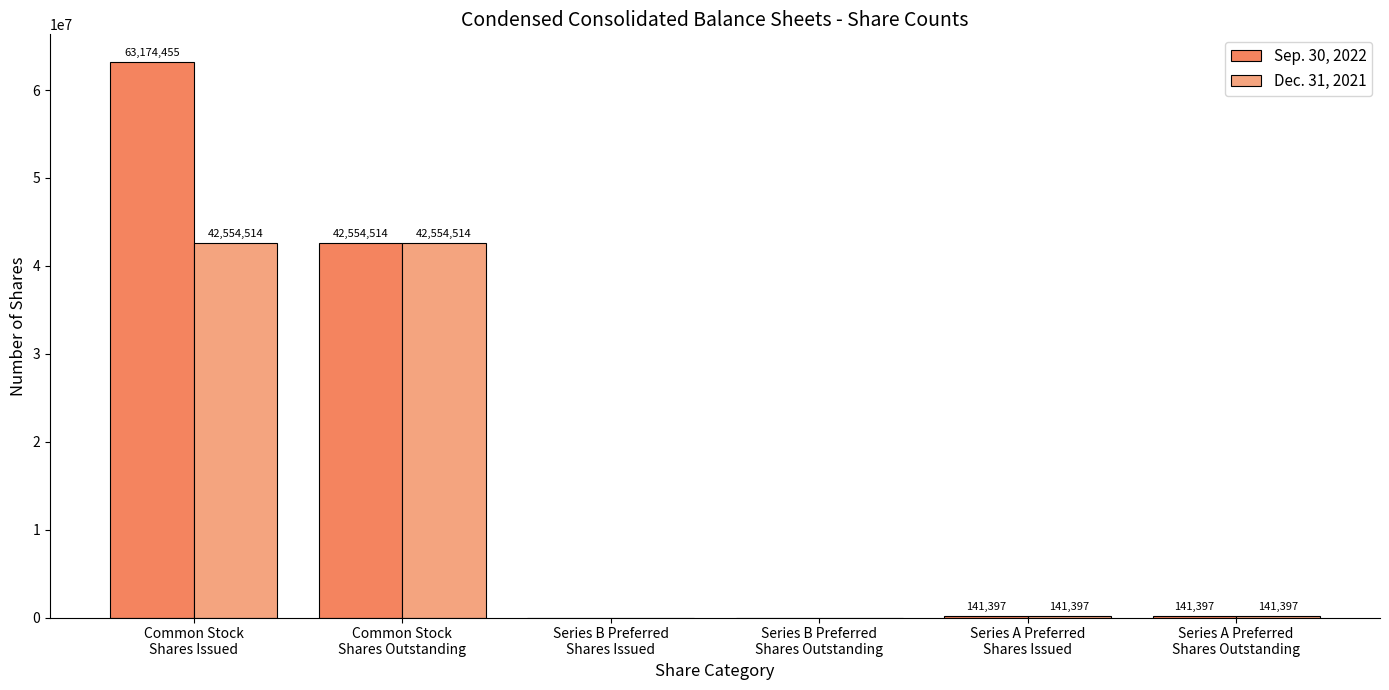

What is the sum of all Dec. 31, 2021 values?

85391822